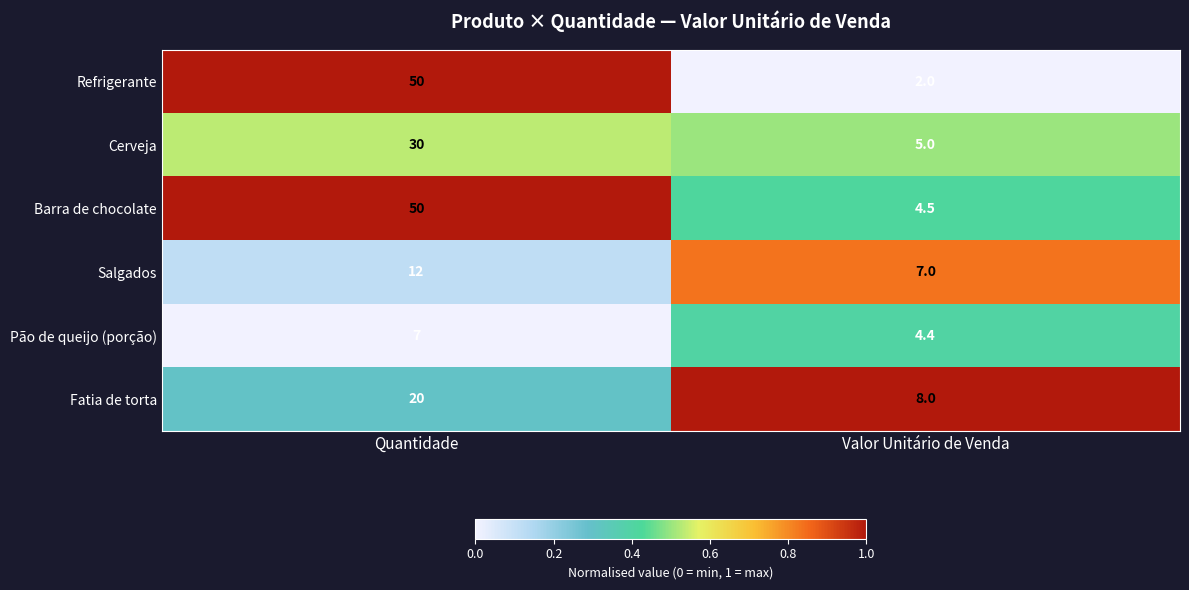

Rank the categories by Cerveja value from lowest to highest.

Valor Unitário de Venda, Quantidade